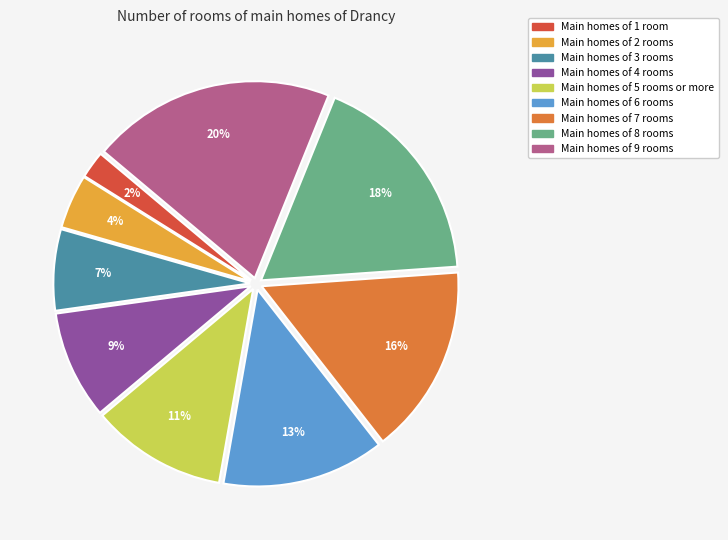

To the nearest percent, what is the combined percentage of Main homes of 8 rooms and Main homes of 6 rooms?

31%